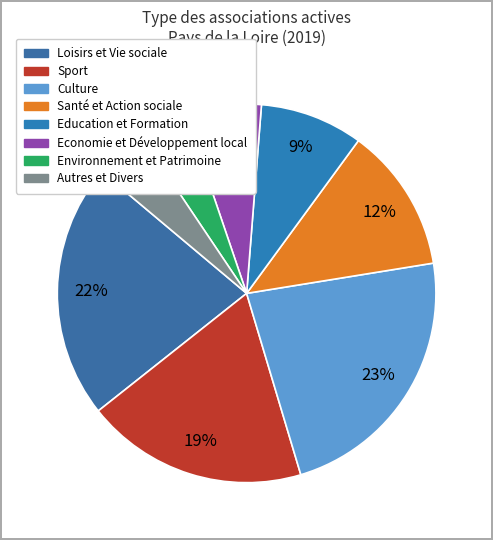

What percentage is the Santé et Action sociale slice, to the nearest percent?

12%